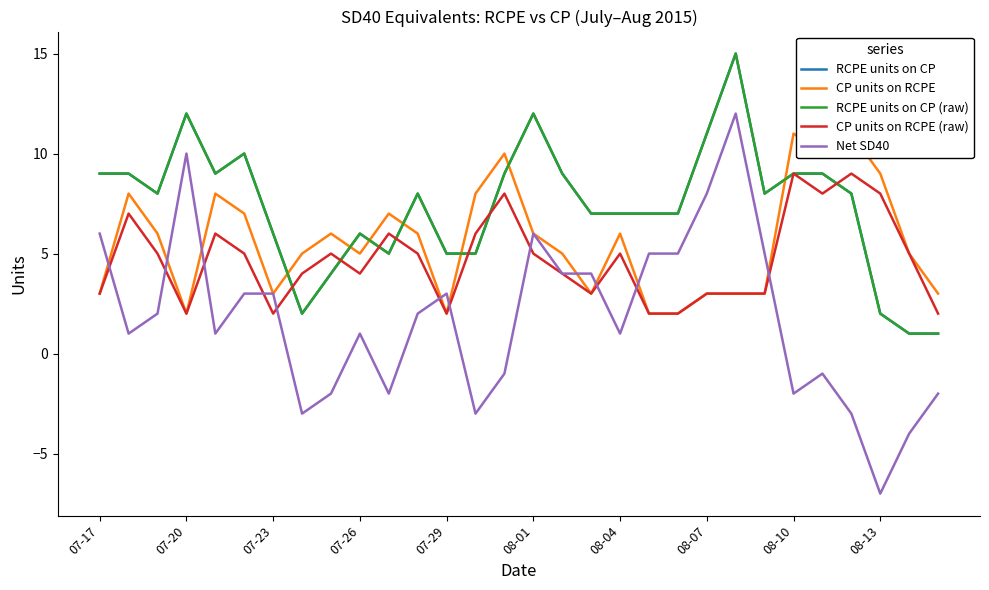

Is the value of RCPE units on CP at 10 greater than the value of CP units on RCPE (raw) at 25?

No